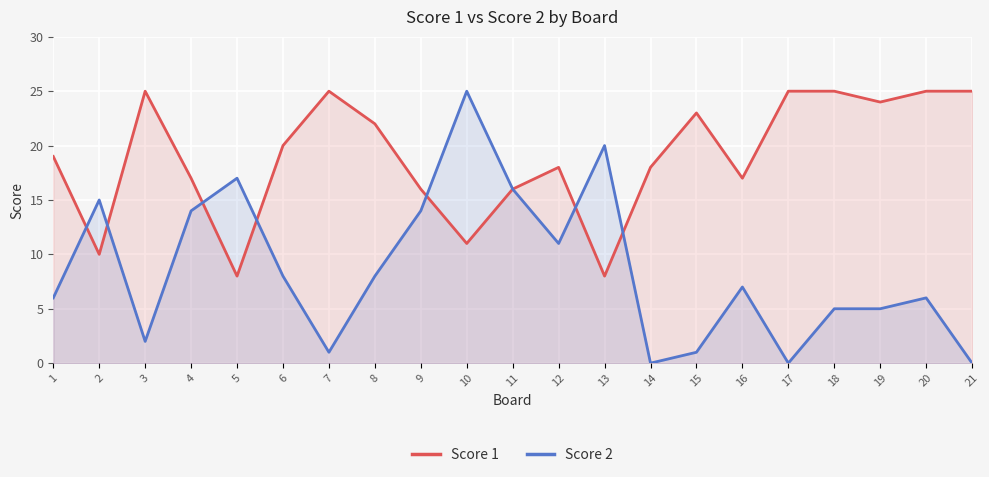

At which category is the sum across all series the highest?

10